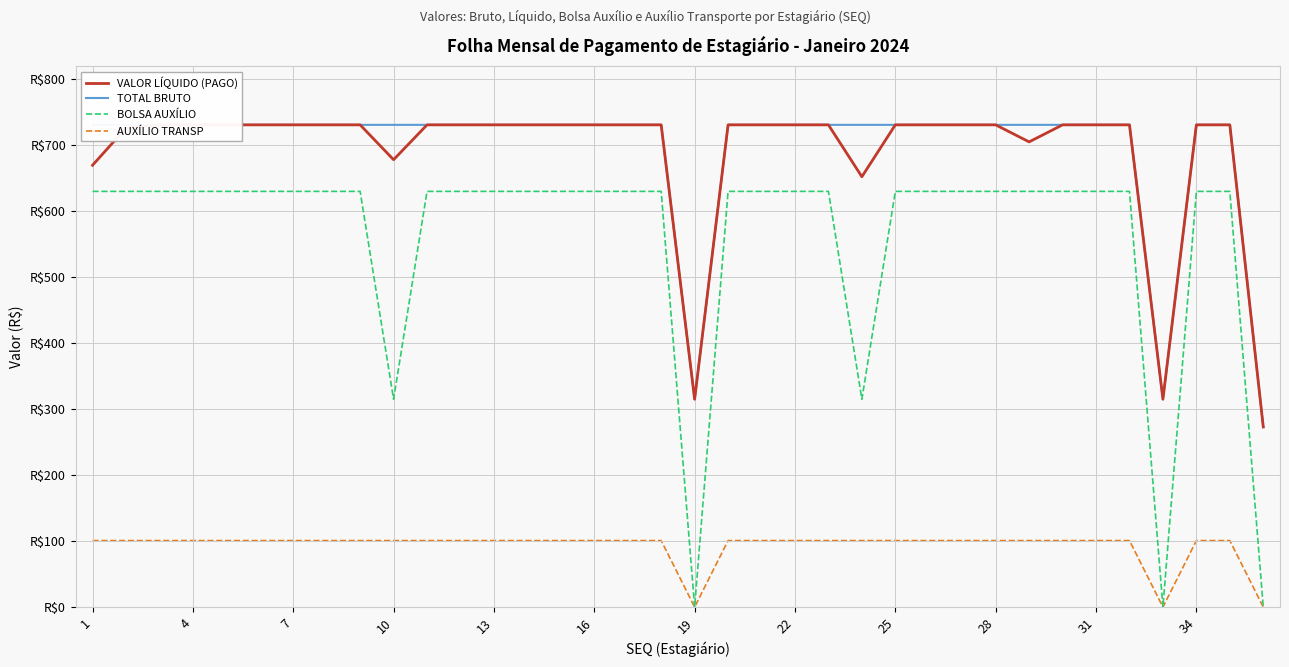

What are all the series names shown in the legend?

VALOR LÍQUIDO (PAGO), TOTAL BRUTO, BOLSA AUXÍLIO, AUXÍLIO TRANSP